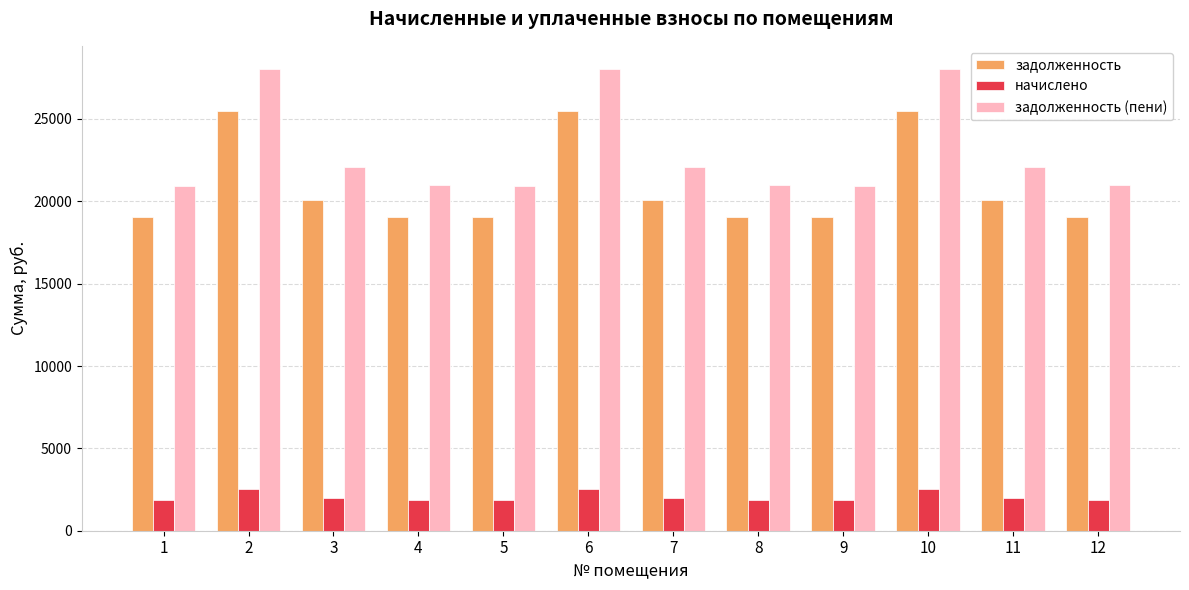

The value of задолженность (пени) at 11 is 29480.0. True or false?

False